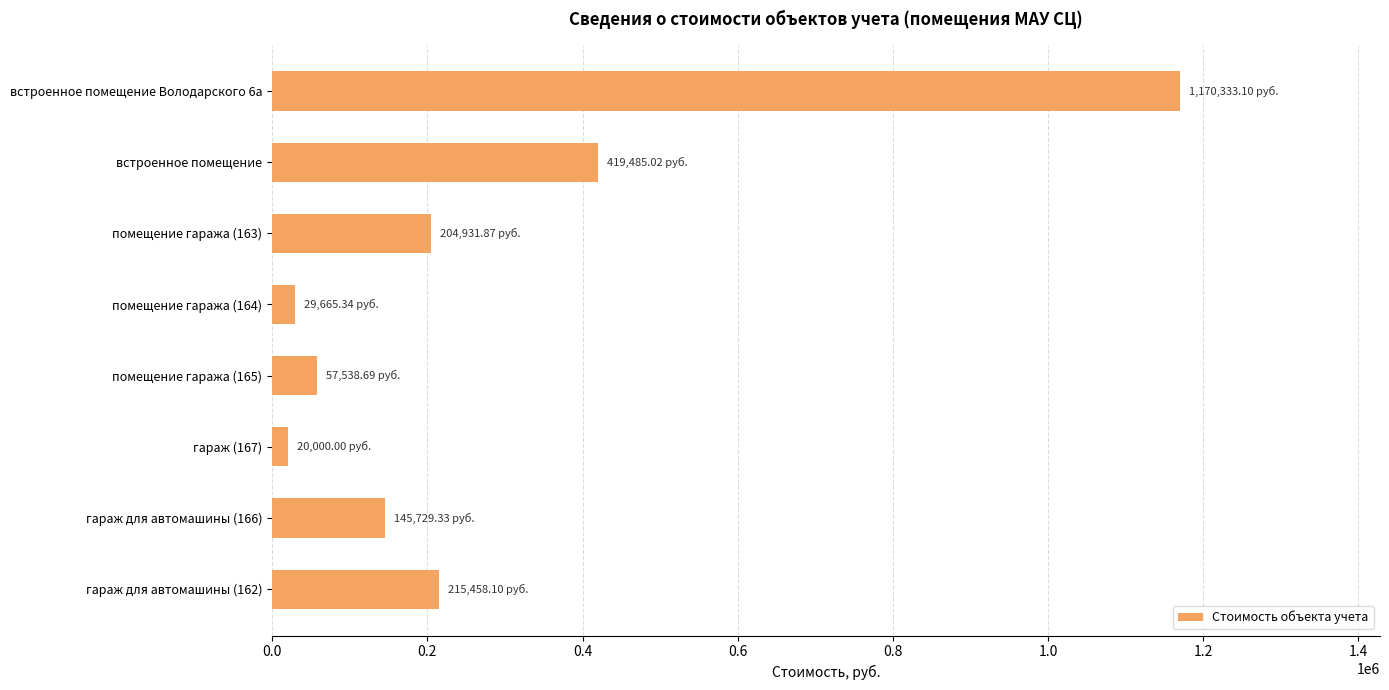

What is the label of the 7th bar from the bottom?

встроенное помещение